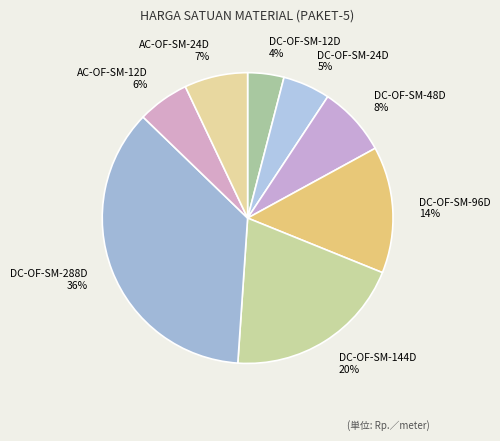

How many segments does this pie chart have?

8